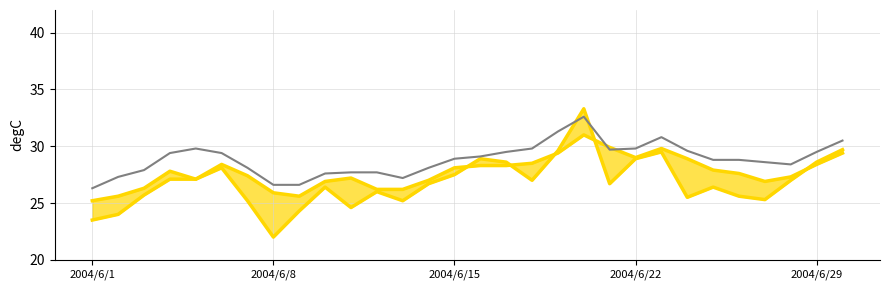

True or false: ó²º·x has more than 1 points higher than both neighbors.

True